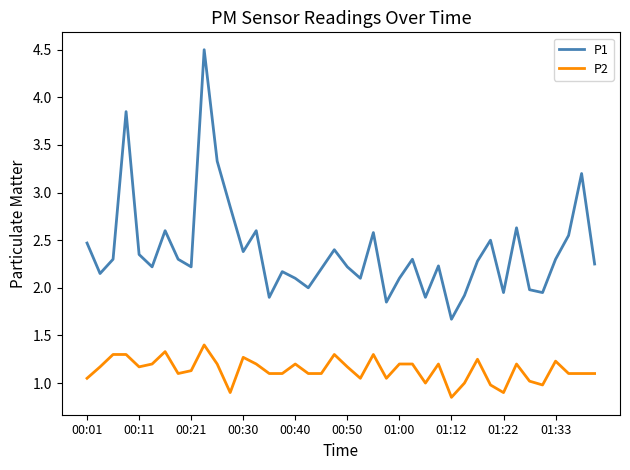

Which series has the largest range (max minus min)?

P1